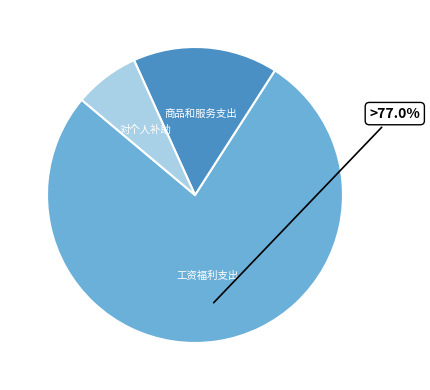

Count the number of slices in the pie.

3